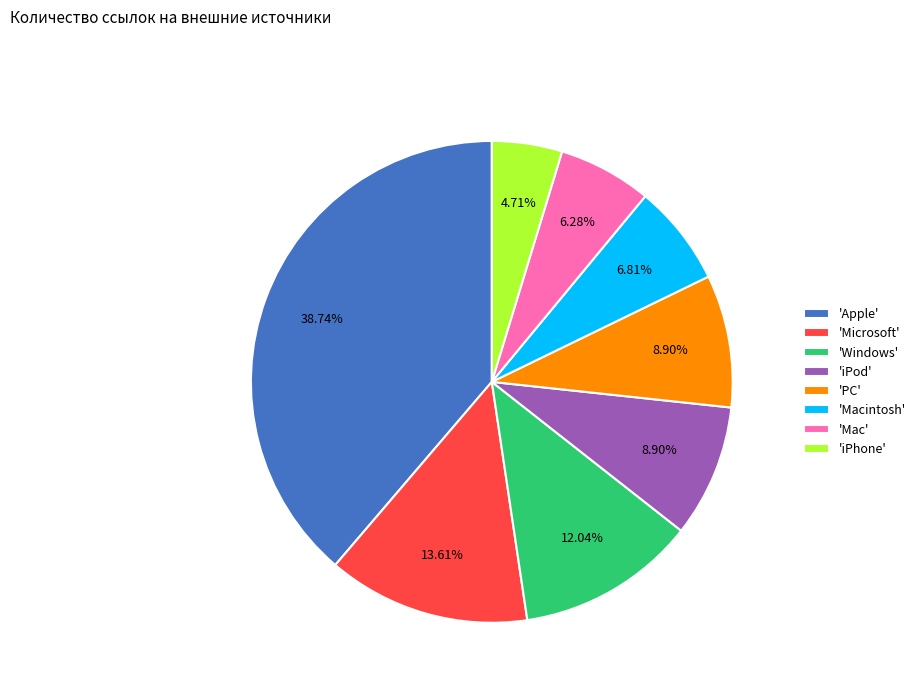

What is the ratio of the value at 'Microsoft' to the value at 'Apple'?

0.4